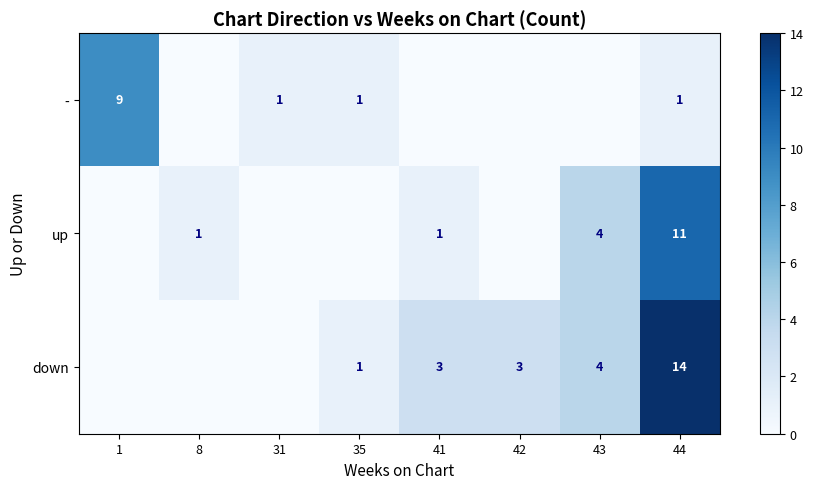

The - series shows 2 at 31. True or false?

False